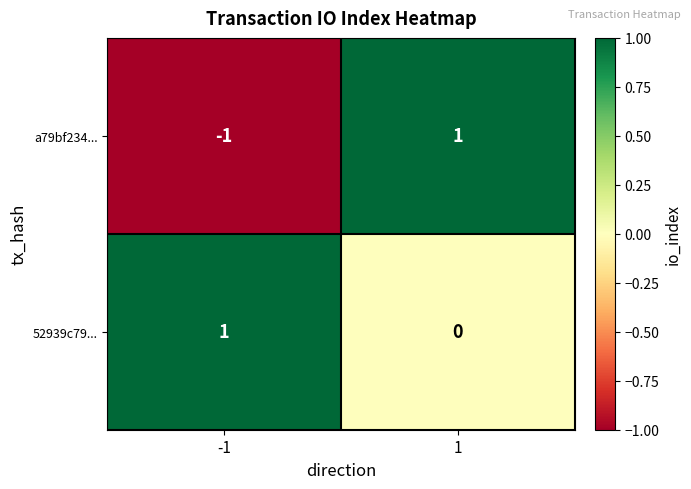

Reading left to right, extract all data points from this chart.

a79bf234...: -1=-1	1=1
52939c79...: -1=1	1=0